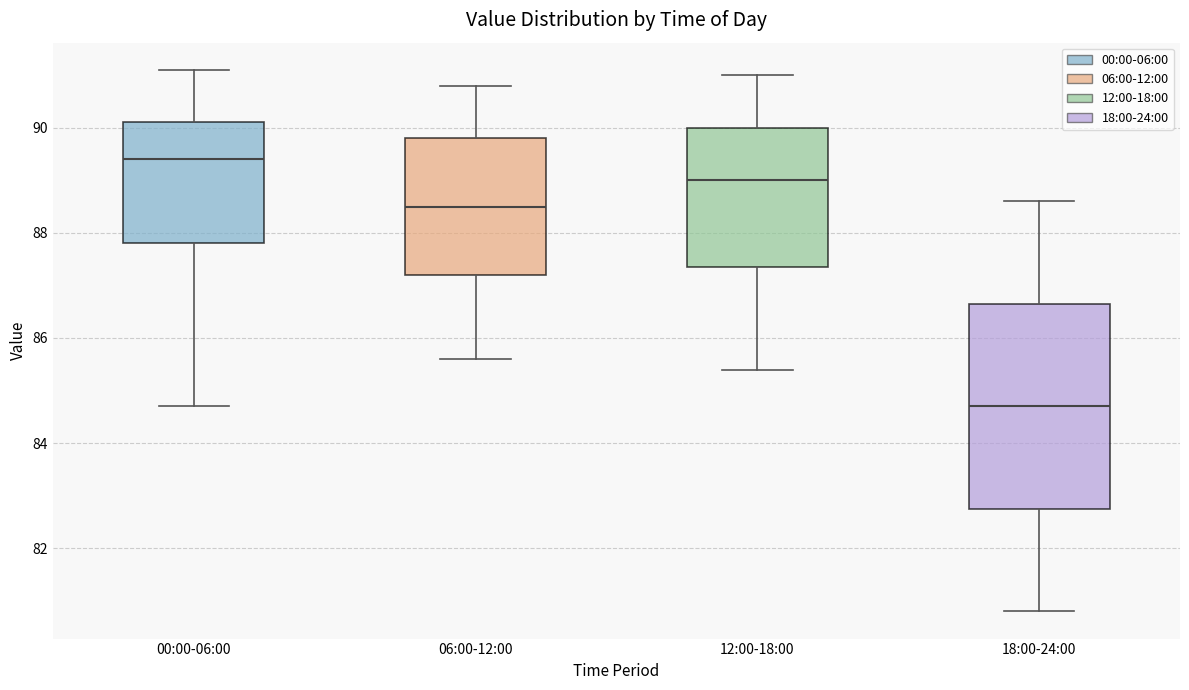

Which box has the lowest median line?

18:00-24:00